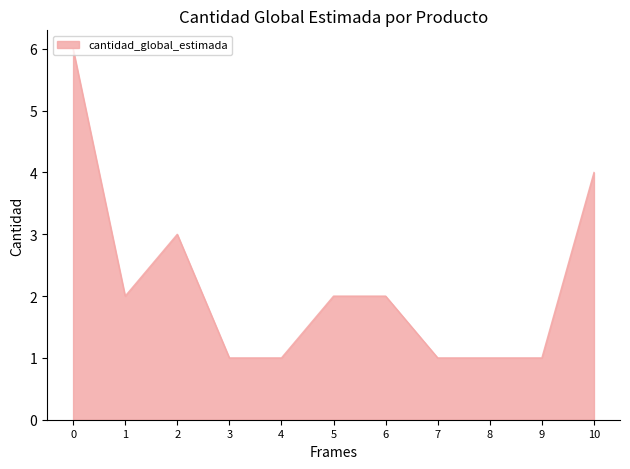

Count the number of data series in this chart.

1